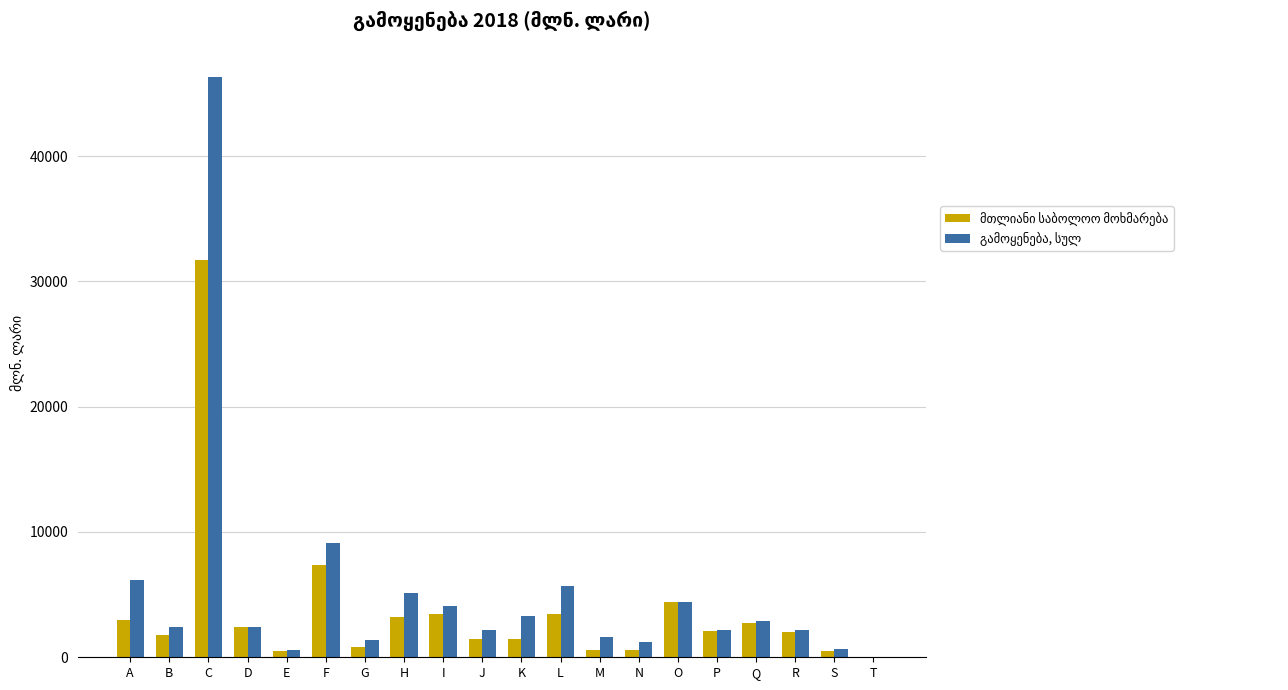

What is the maximum value shown in the chart?

46340.3